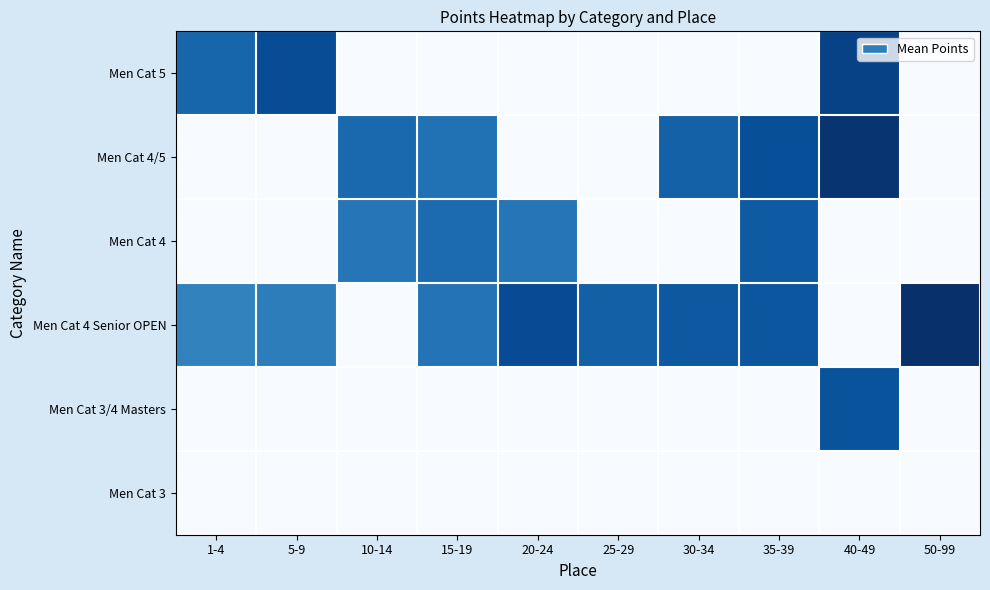

Which series has the largest total across all categories?

Men Cat 4 Senior OPEN